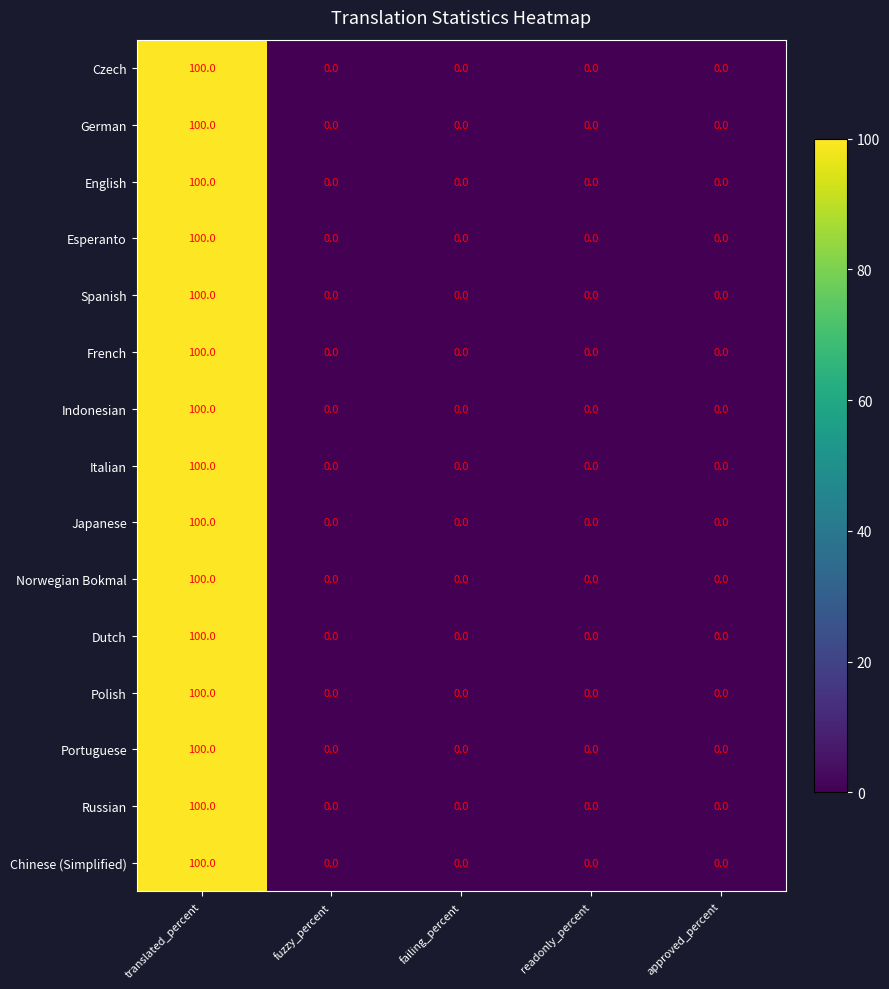

What value does the Norwegian Bokmal series have at translated_percent, to the nearest 10?

100